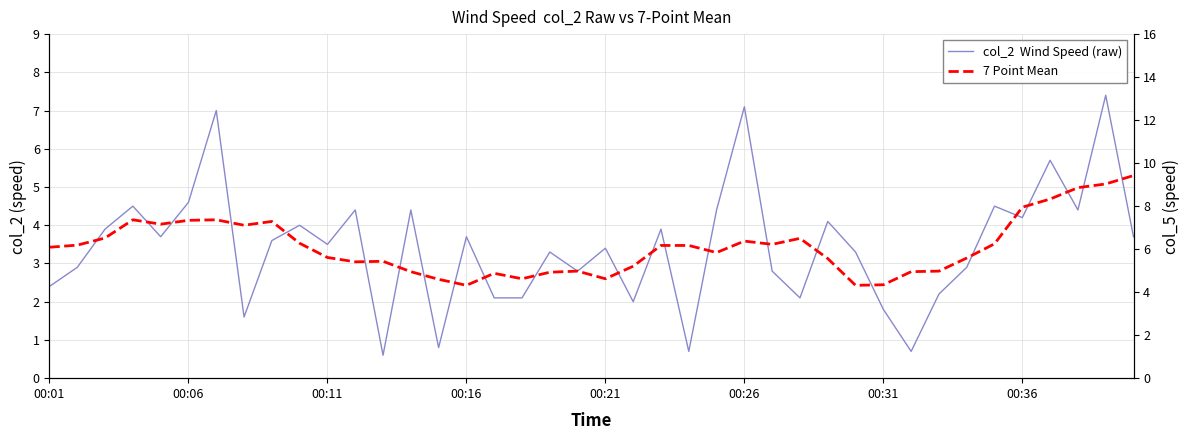

Does the chart display data point markers on the line(s)?

No